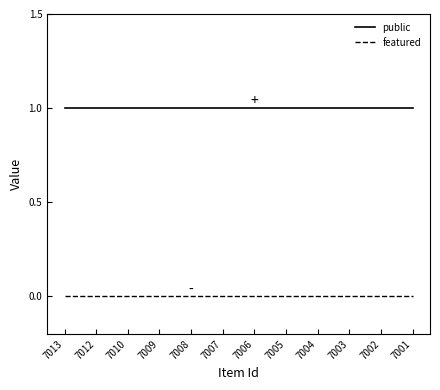

List the series in order of their overall mean, highest first.

public, featured